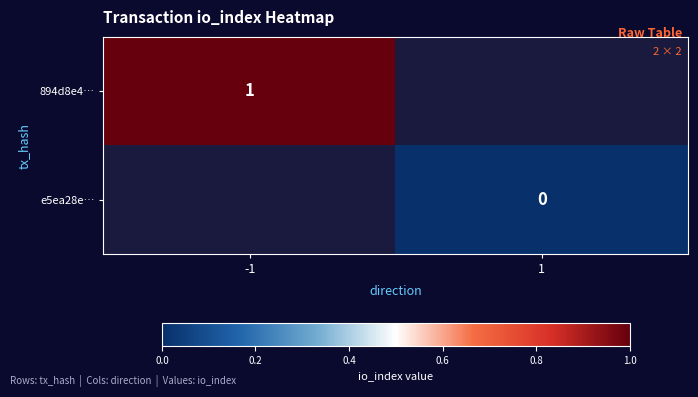

Rank the series by their maximum value, from highest to lowest.

894d8e4…, e5ea28e…